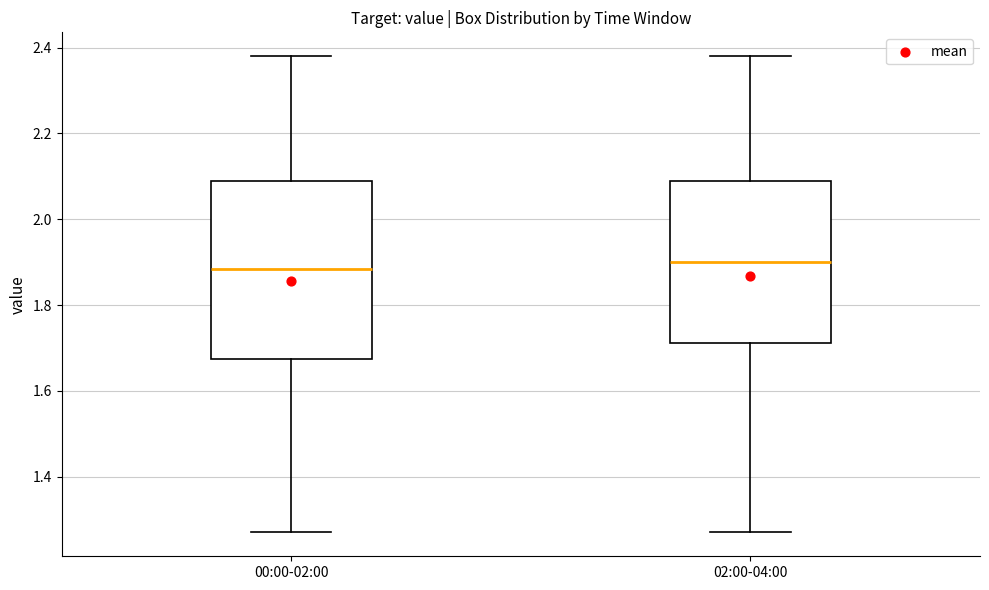

Reading left to right, read every box against the y-axis: the position of its median line, the range the box covers, and the ends of its whiskers. The values are not printed on the chart, so give them approximately, as read against the axis.

00:00-02:00: median 1.88, box 1.68 to 2.10, whiskers 1.28 to 2.38
02:00-04:00: median 1.90, box 1.72 to 2.10, whiskers 1.28 to 2.38